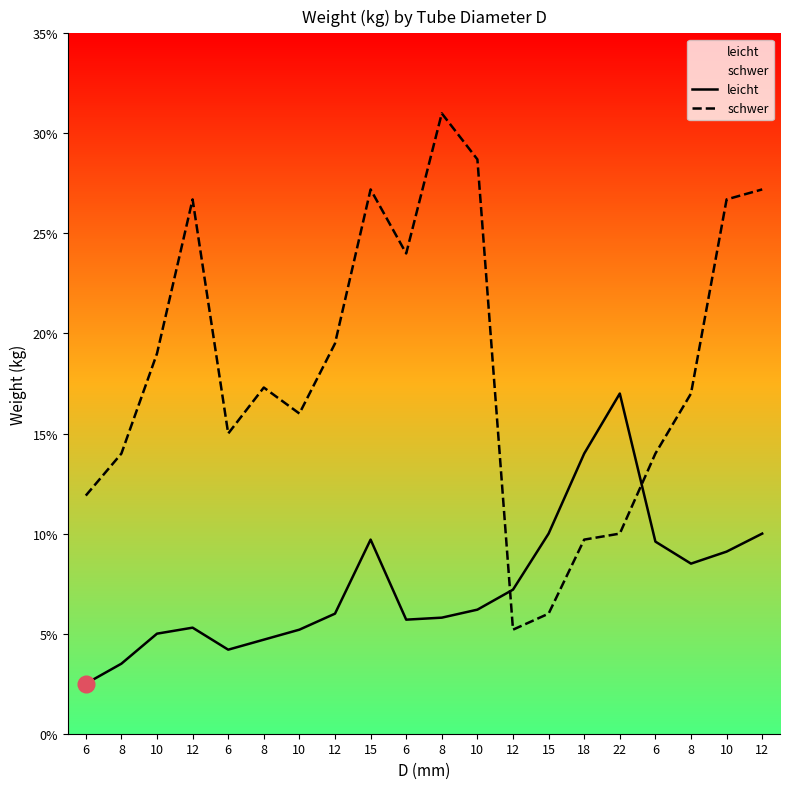

What are all the series names shown in the legend?

leicht, schwer